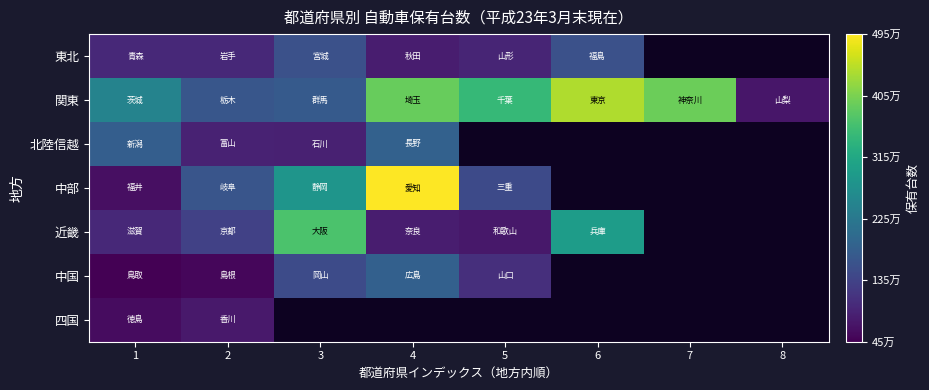

What is the difference between the highest and lowest values at 5?

2729629.0